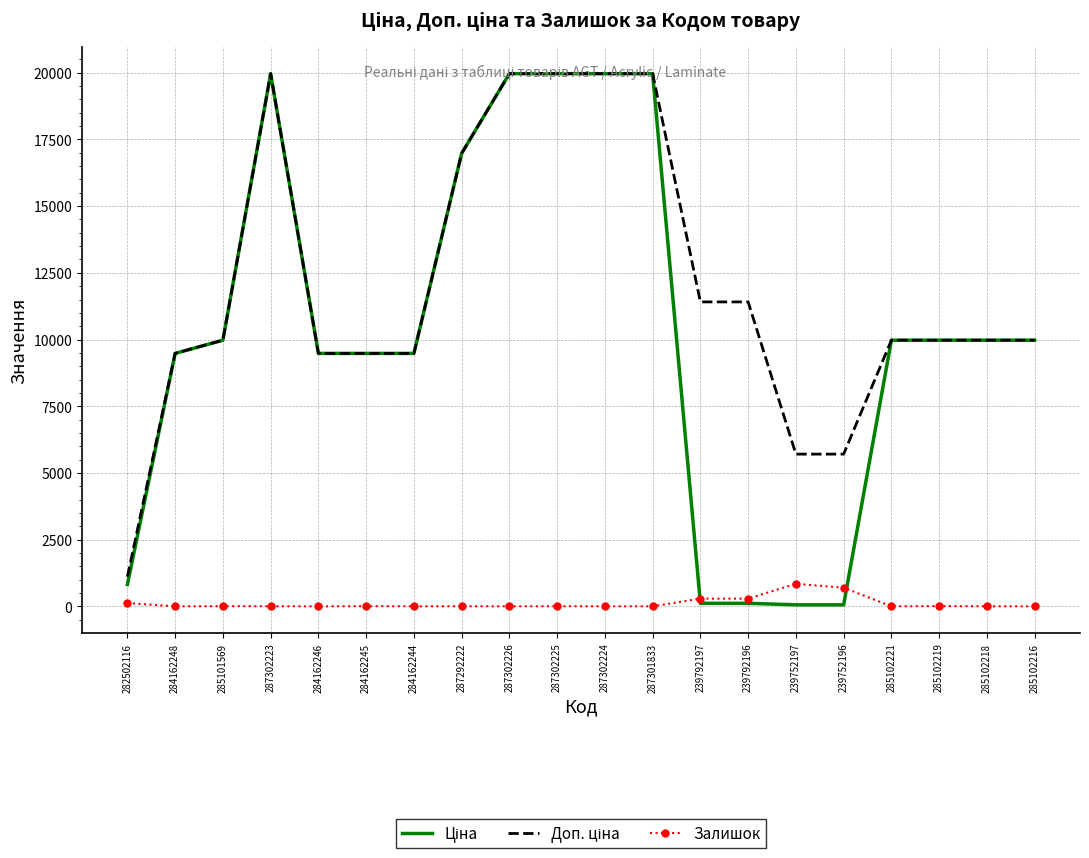

The value of Залишок at 239792196 is 290.0. True or false?

True